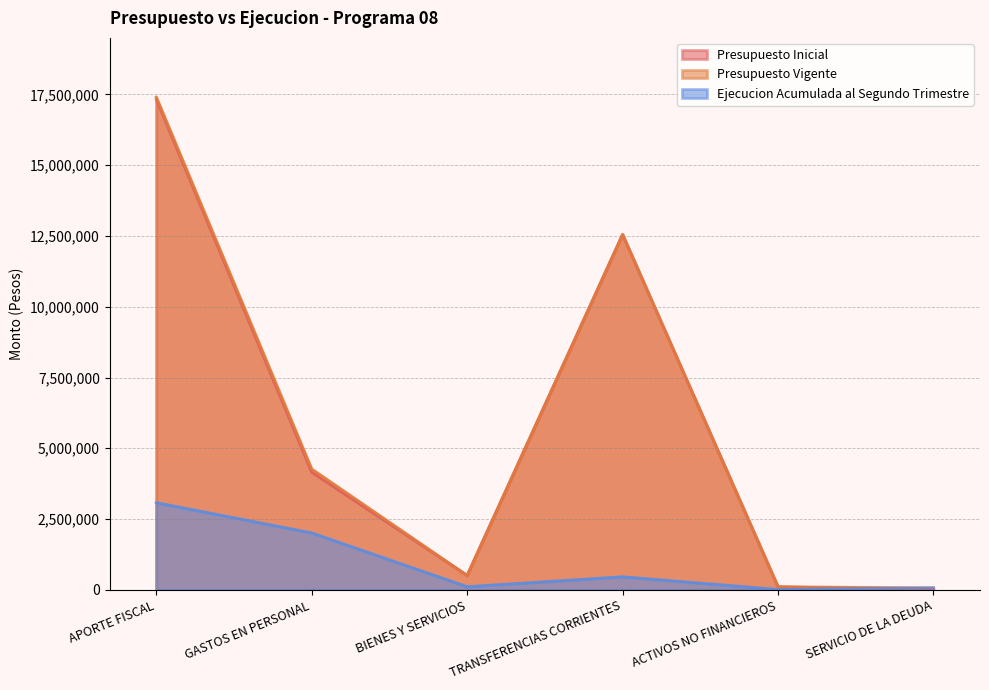

Which category has the lowest value in the Ejecucion Acumulada al Segundo Trimestre series?

ACTIVOS NO FINANCIEROS